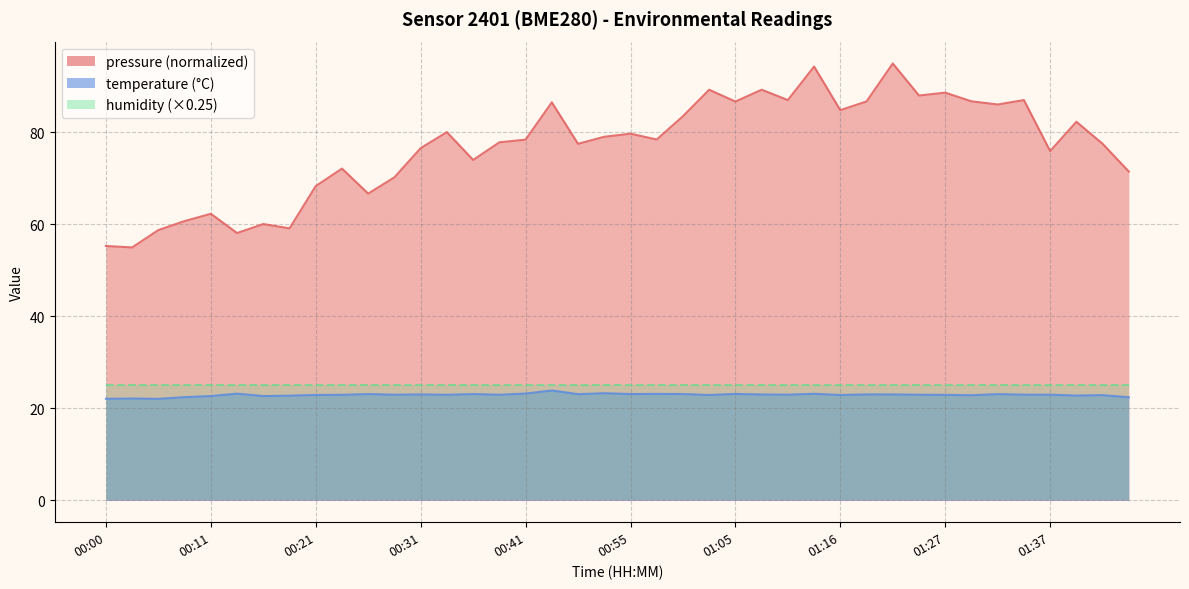

What is the difference between the maximum and minimum values?

1.8